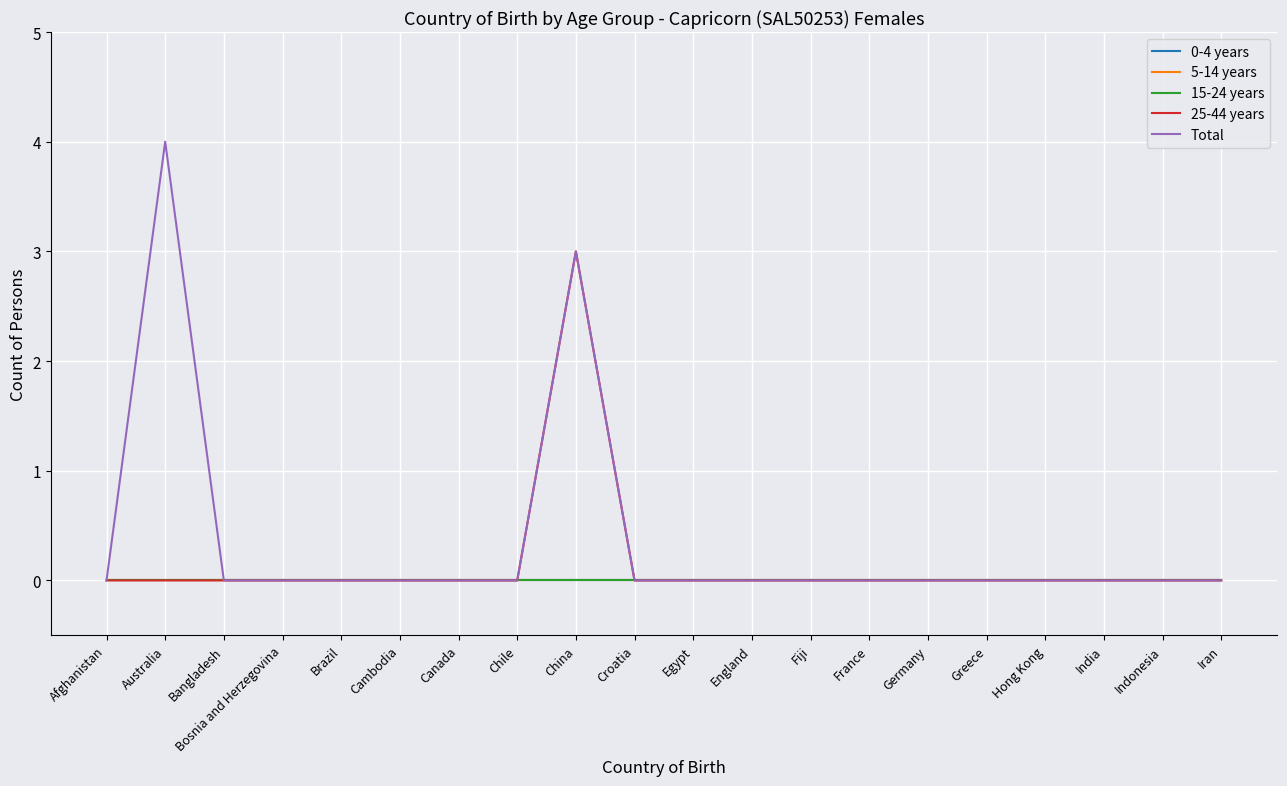

Reading right to left, list all the values displayed in this chart.

0-4 years: Iran=0	Indonesia=0	India=0	Hong Kong=0	Greece=0	Germany=0	France=0	Fiji=0	England=0	Egypt=0	Croatia=0	China=0	Chile=0	Canada=0	Cambodia=0	Brazil=0	Bosnia and Herzegovina=0	Bangladesh=0	Australia=0	Afghanistan=0
5-14 years: Iran=0	Indonesia=0	India=0	Hong Kong=0	Greece=0	Germany=0	France=0	Fiji=0	England=0	Egypt=0	Croatia=0	China=0	Chile=0	Canada=0	Cambodia=0	Brazil=0	Bosnia and Herzegovina=0	Bangladesh=0	Australia=0	Afghanistan=0
15-24 years: Iran=0	Indonesia=0	India=0	Hong Kong=0	Greece=0	Germany=0	France=0	Fiji=0	England=0	Egypt=0	Croatia=0	China=0	Chile=0	Canada=0	Cambodia=0	Brazil=0	Bosnia and Herzegovina=0	Bangladesh=0	Australia=0	Afghanistan=0
25-44 years: Iran=0	Indonesia=0	India=0	Hong Kong=0	Greece=0	Germany=0	France=0	Fiji=0	England=0	Egypt=0	Croatia=0	China=3	Chile=0	Canada=0	Cambodia=0	Brazil=0	Bosnia and Herzegovina=0	Bangladesh=0	Australia=0	Afghanistan=0
Total: Iran=0	Indonesia=0	India=0	Hong Kong=0	Greece=0	Germany=0	France=0	Fiji=0	England=0	Egypt=0	Croatia=0	China=3	Chile=0	Canada=0	Cambodia=0	Brazil=0	Bosnia and Herzegovina=0	Bangladesh=0	Australia=4	Afghanistan=0